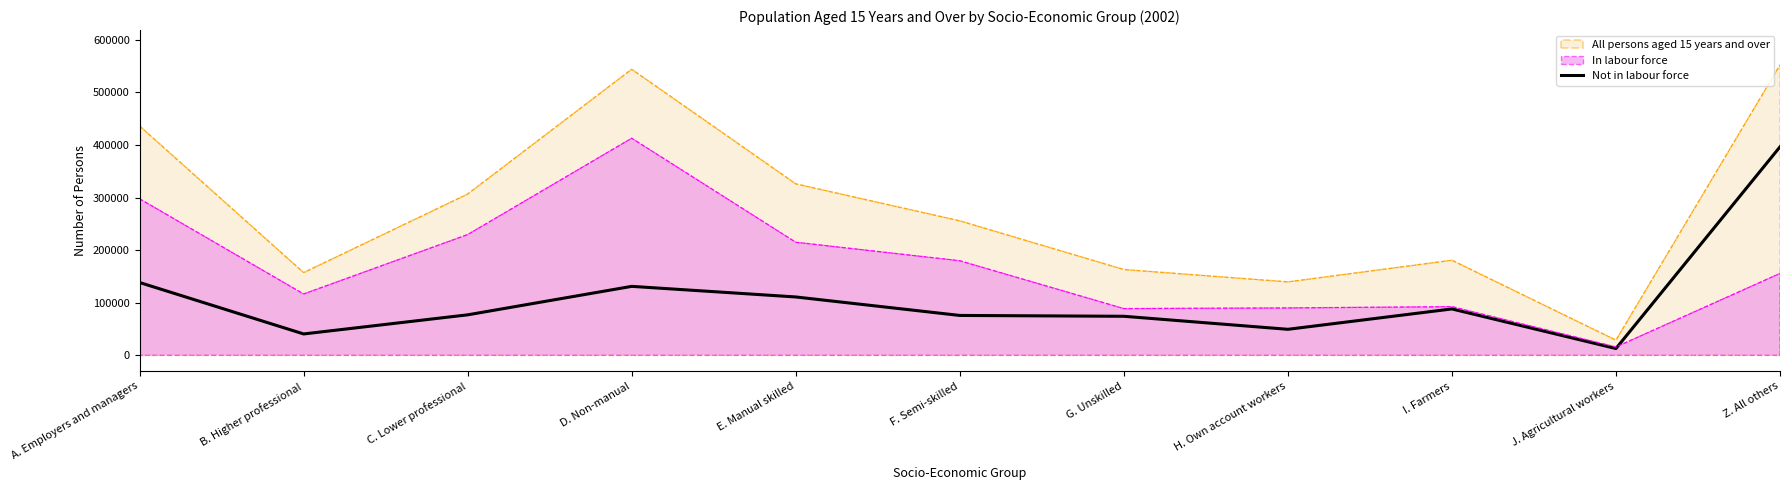

What is the spread (max minus min) of values at H. Own account workers?

90136